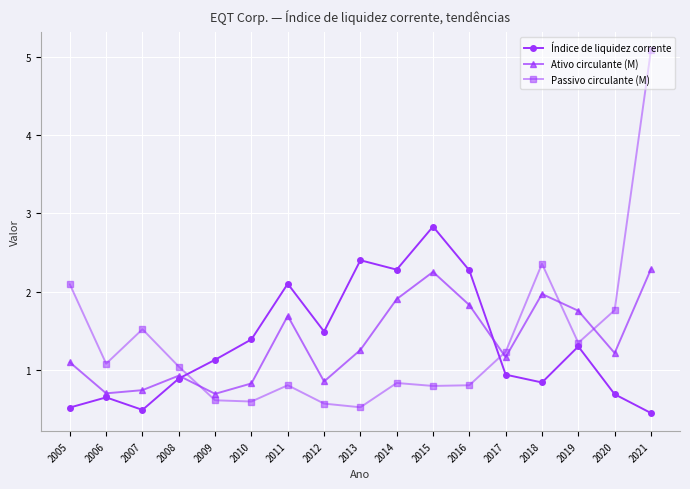

Reading right to left, extract all data points from this chart.

Índice de liquidez corrente: 2021=0.5	2020=0.7	2019=1.3	2018=0.8	2017=0.9	2016=2.3	2015=2.8	2014=2.3	2013=2.4	2012=1.5	2011=2.1	2010=1.4	2009=1.1	2008=0.9	2007=0.5	2006=0.7	2005=0.5
Ativo circulante (M): 2021=2.3	2020=1.2	2019=1.8	2018=2.0	2017=1.2	2016=1.8	2015=2.3	2014=1.9	2013=1.3	2012=0.9	2011=1.7	2010=0.8	2009=0.7	2008=0.9	2007=0.7	2006=0.7	2005=1.1
Passivo circulante (M): 2021=5.1	2020=1.8	2019=1.3	2018=2.4	2017=1.2	2016=0.8	2015=0.8	2014=0.8	2013=0.5	2012=0.6	2011=0.8	2010=0.6	2009=0.6	2008=1.0	2007=1.5	2006=1.1	2005=2.1